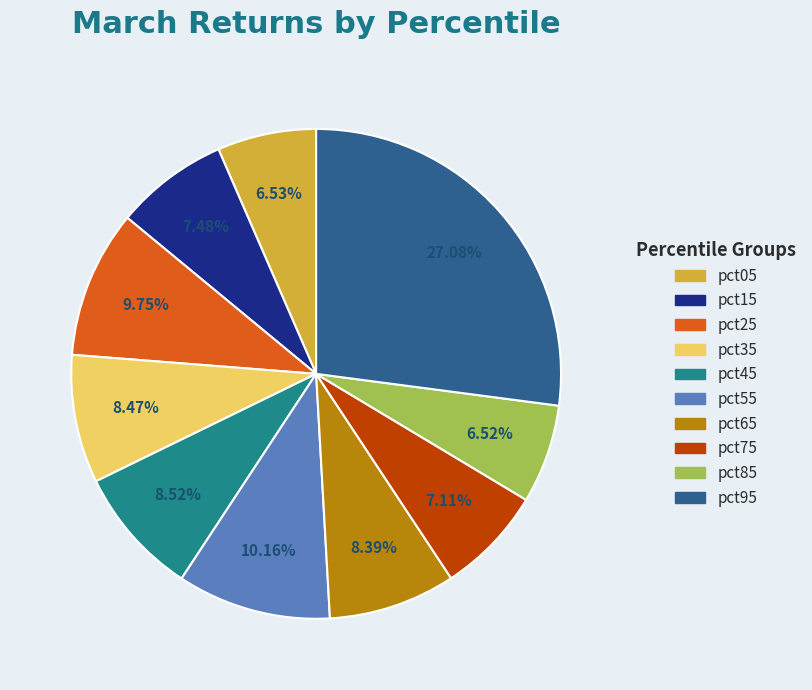

Does any single category account for the majority?

No